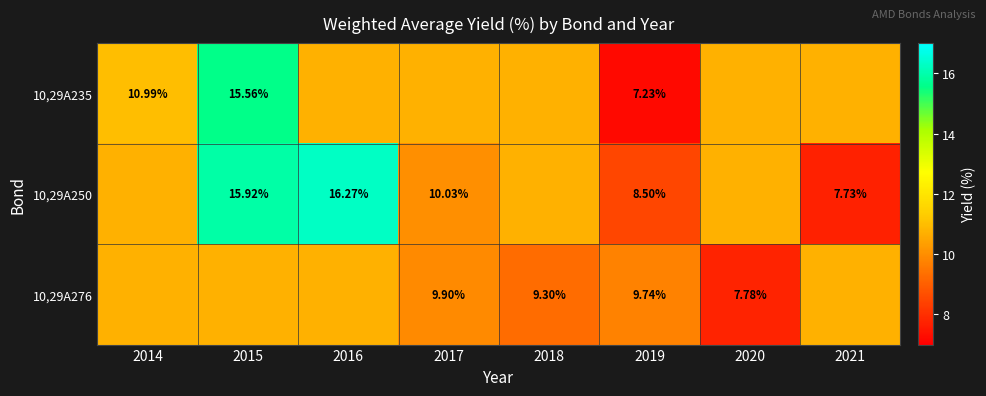

Where is 10,29A276 nearest to the value 9?

2018